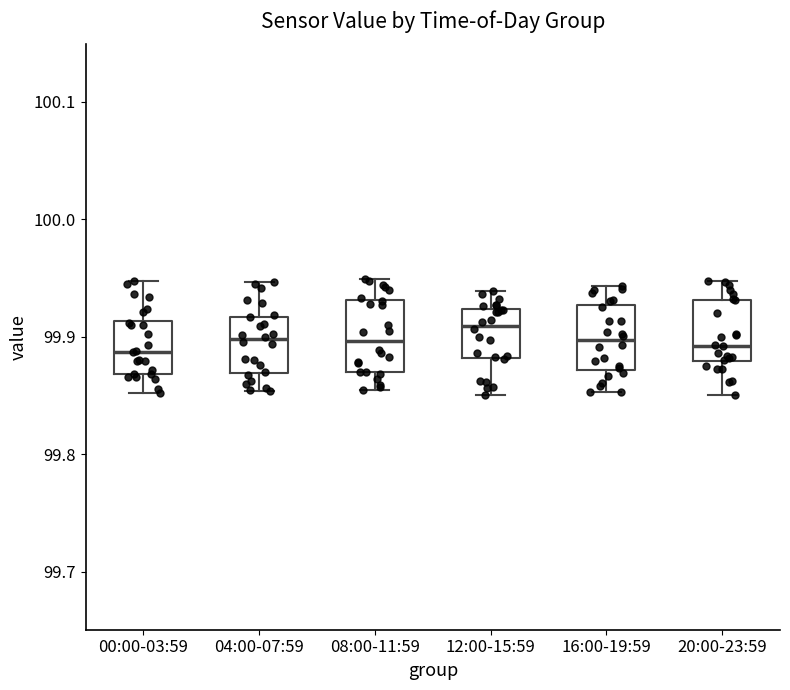

Which box has the highest median line?

12:00-15:59